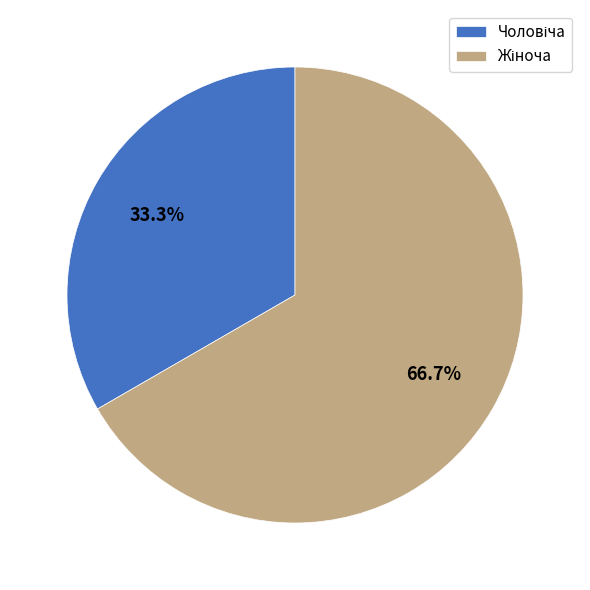

Is there a majority slice in this chart?

Yes